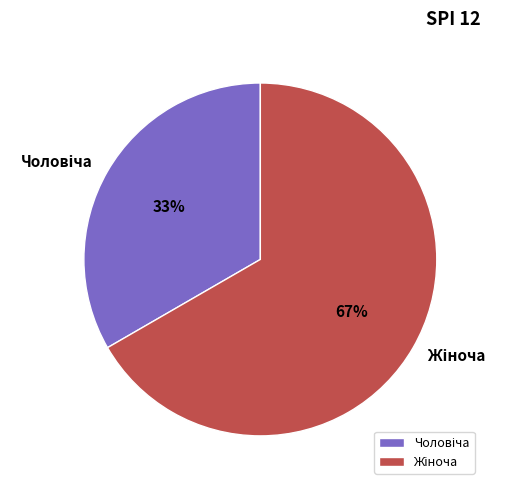

To the nearest percent, what is the average slice percentage?

50%